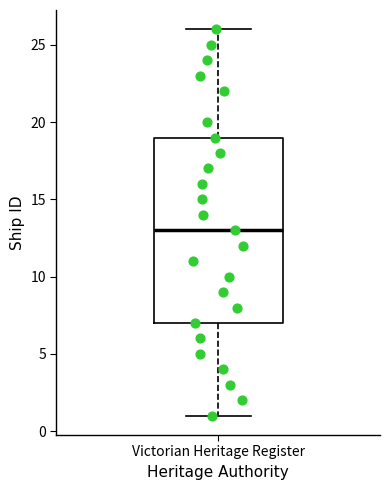

Read this box plot against the y-axis: the position of the median line, the range covered by the box, and the ends of both whiskers. The values are not printed on the chart, so give them approximately, as read against the axis.

median 13, box 7 to 19, whiskers 1 to 26